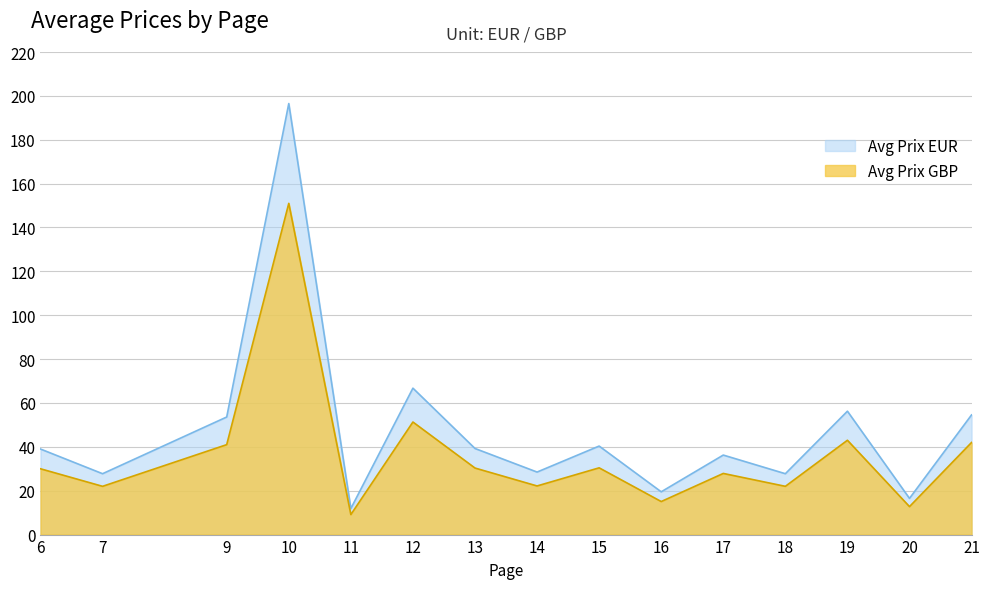

At 18, list the series in order from smallest to largest.

Avg Prix GBP, Avg Prix EUR